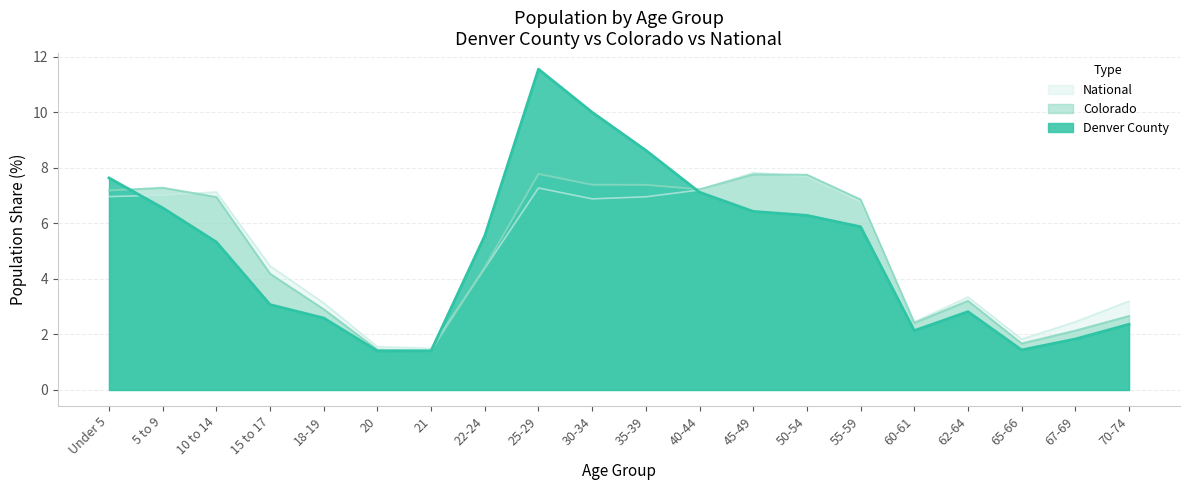

Which category has the highest value in the Denver County series?

25-29